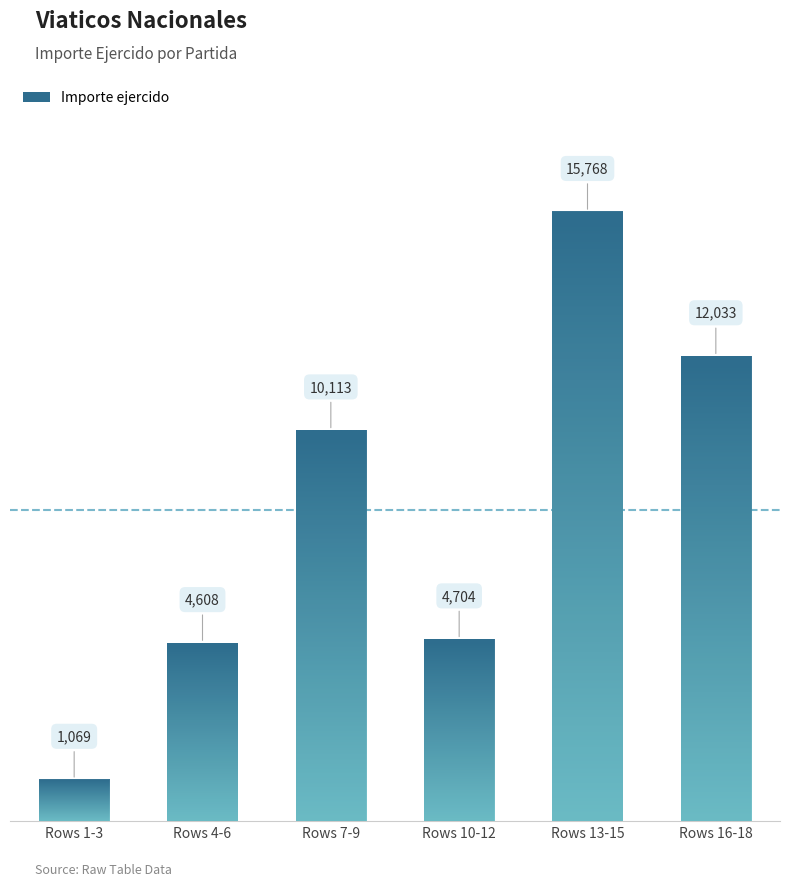

What is the change in value from Rows 1-3 to Rows 10-12?

+3635.0